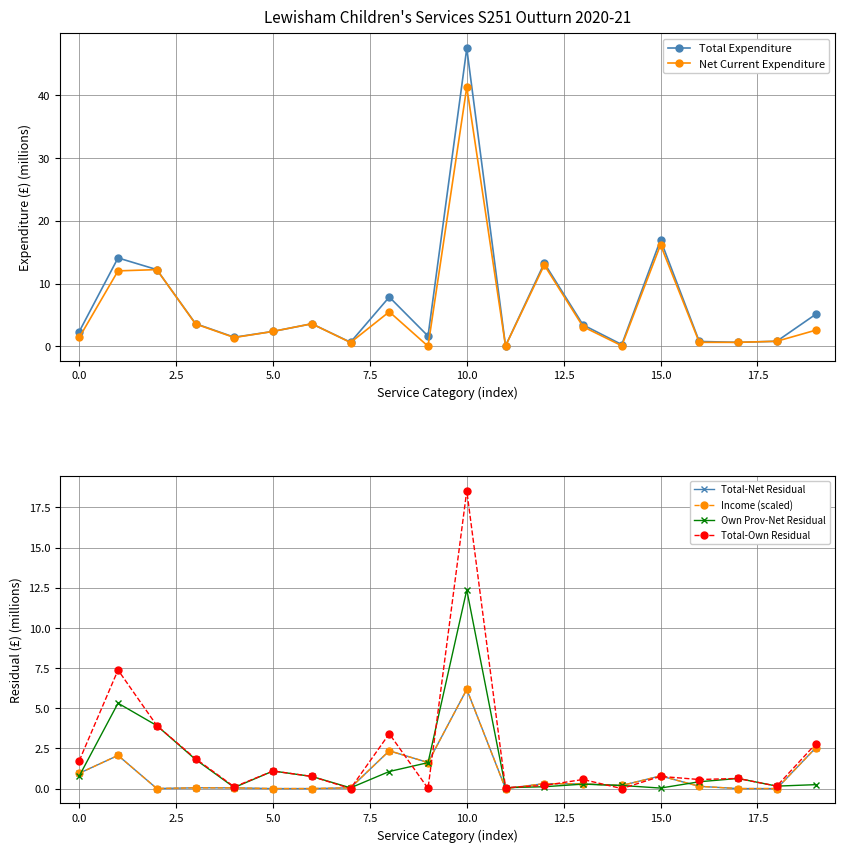

Where is Total Expenditure nearest to the value 23?

15.0